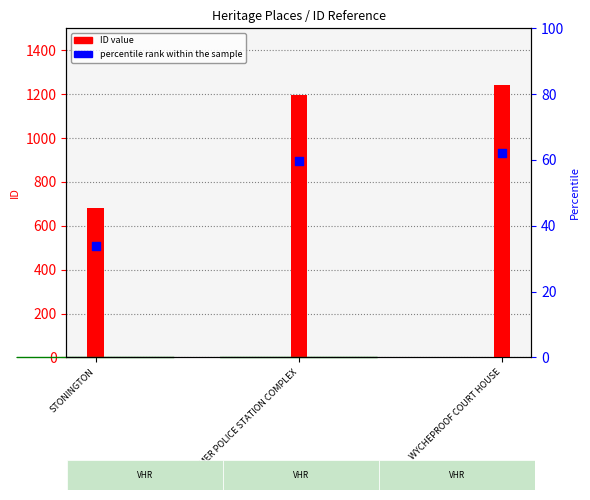

Which series has the largest Y range (max minus min)?

ID value